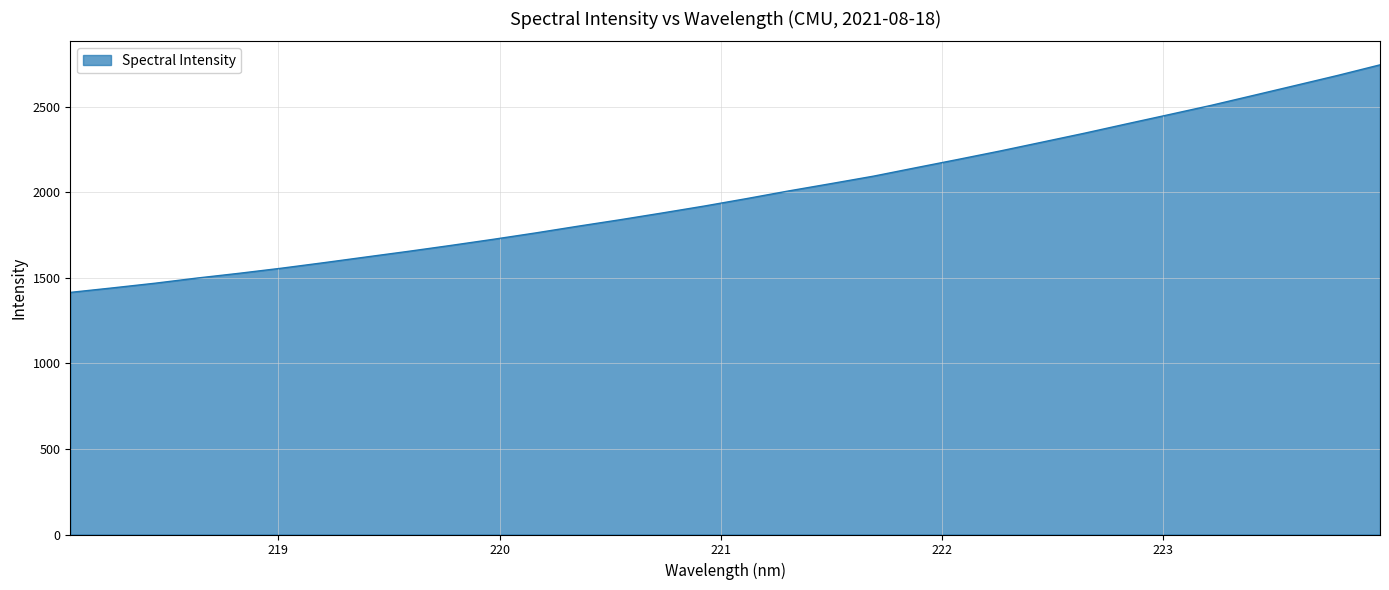

What is the maximum value shown in the chart?

2746.0